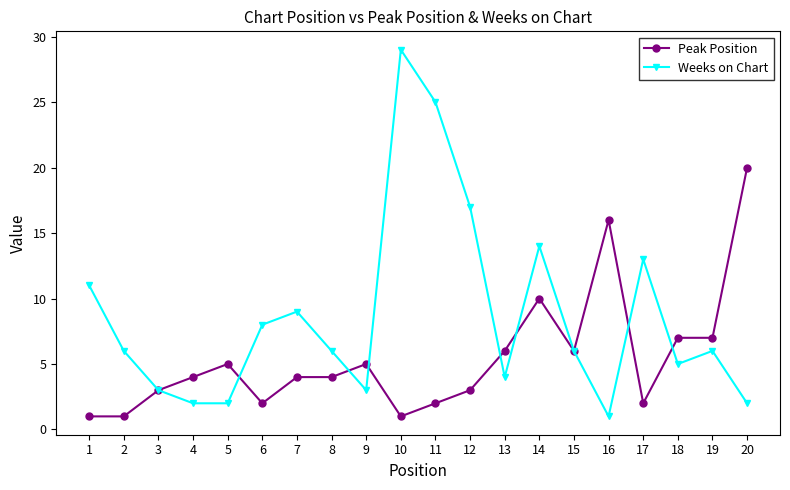

What is the difference between the second highest and second lowest values in the Peak Position series?

15